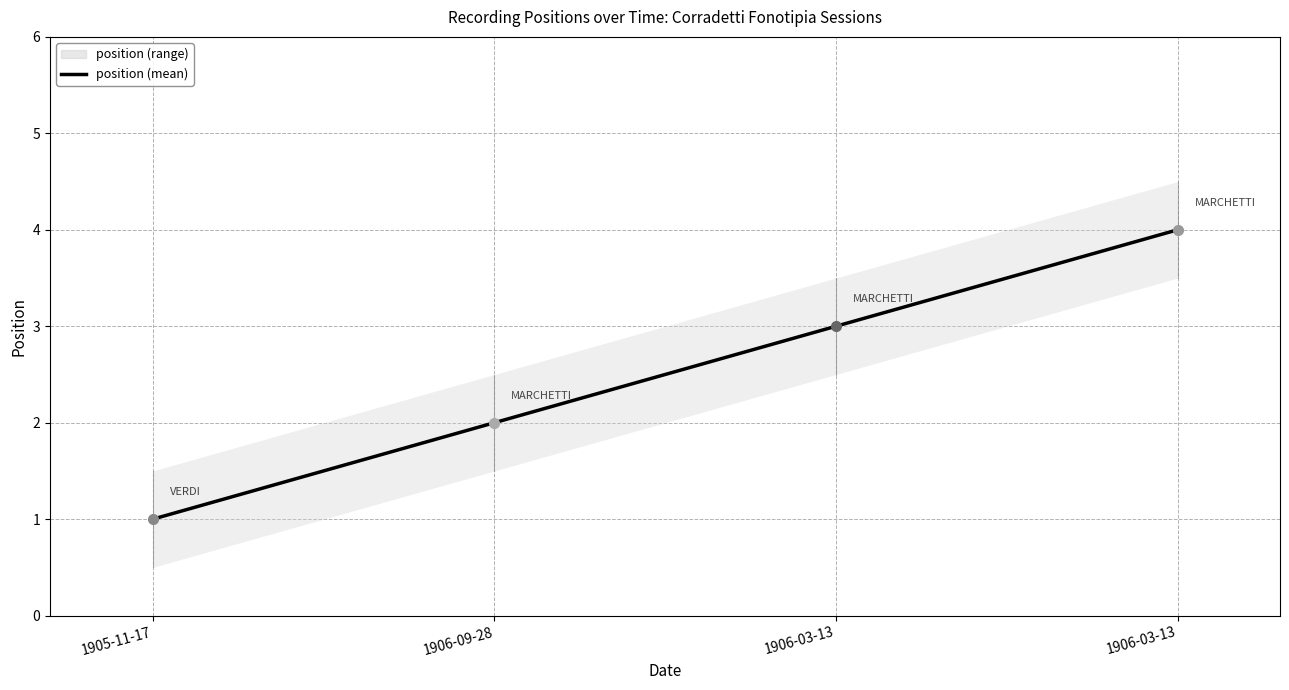

Read the value at 1906-03-13.

3